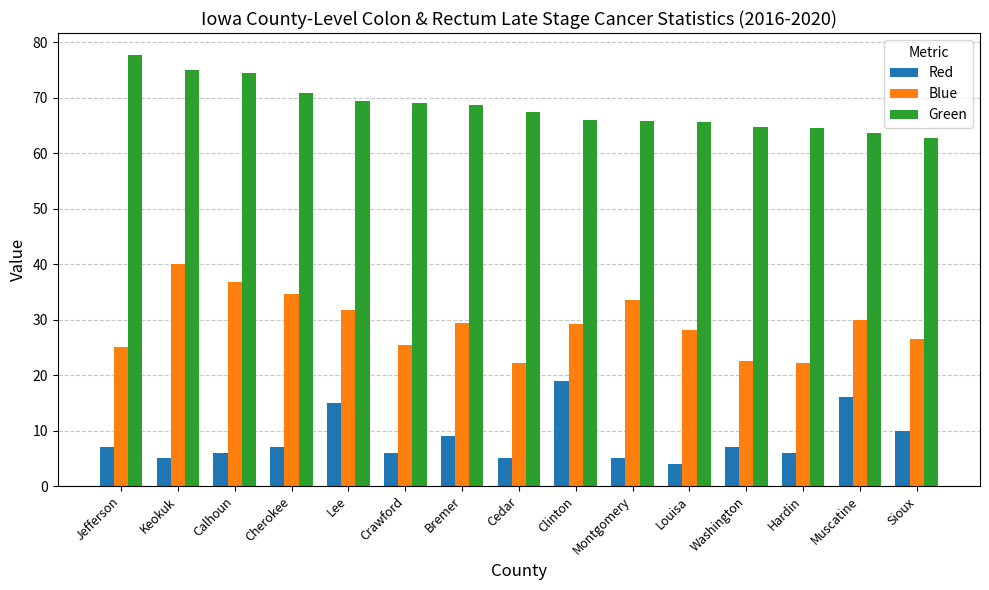

What is the label of the 1st bar from the left?

Jefferson